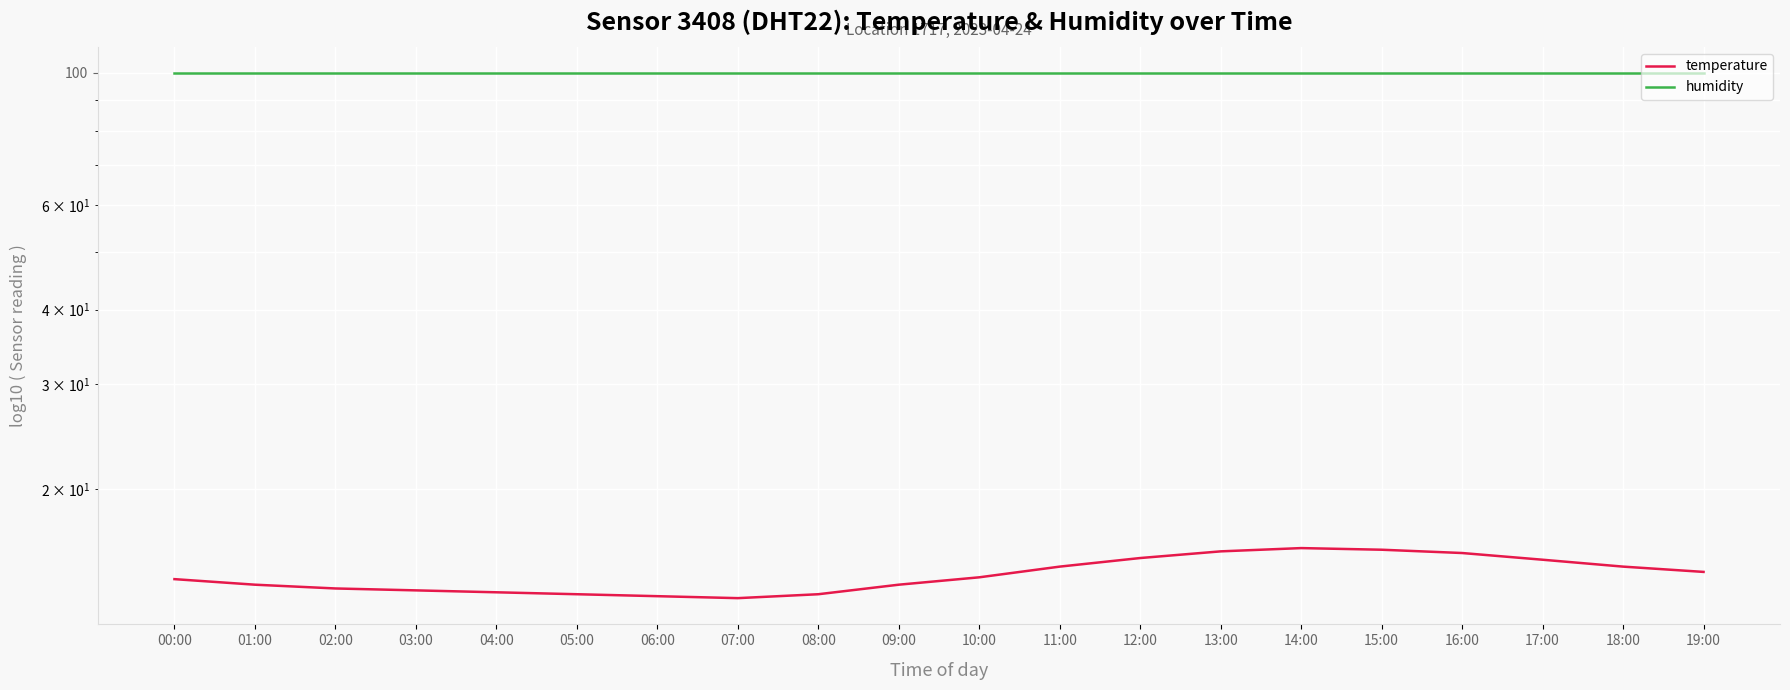

Is the value of humidity at 13:00 greater than the value of temperature at 08:00?

Yes